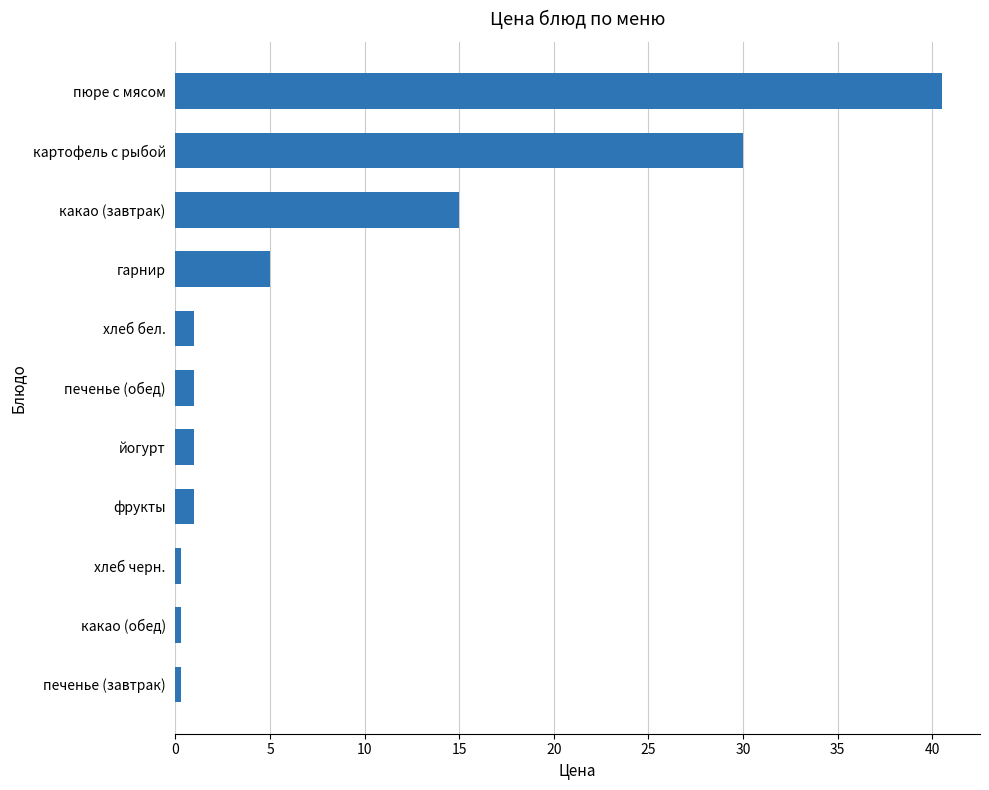

The value at йогурт is 1.0. True or false?

True